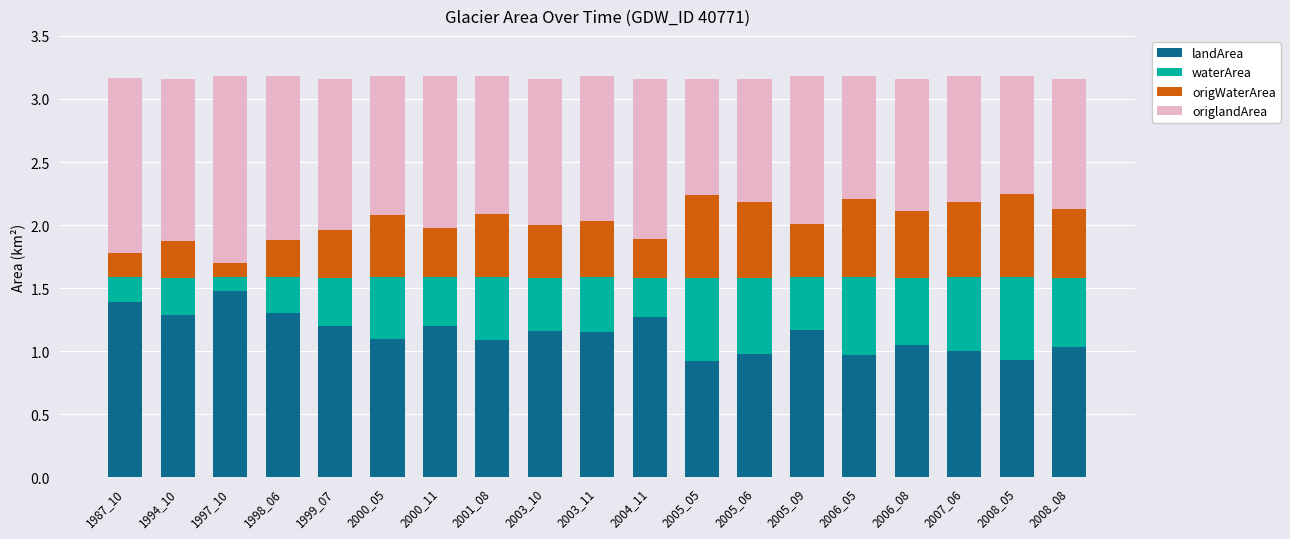

What is the sum of the landArea values at 2005_05 and 2000_05?

2.0